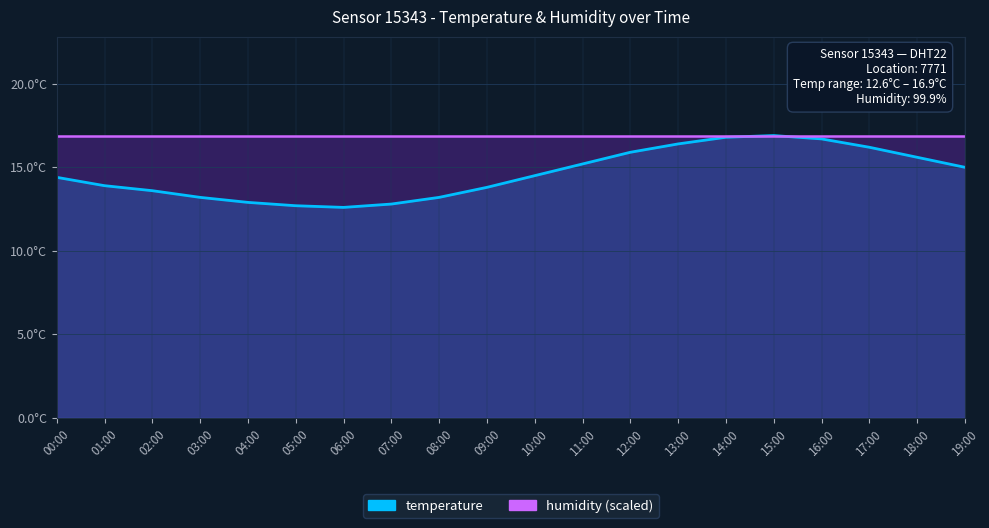

Reading left to right, list all the values displayed in this chart.

14.4	13.9	13.6	13.2	12.9	12.7	12.6	12.8	13.2	13.8	14.5	15.2	15.9	16.4	16.8	16.9	16.7	16.2	15.6	15.0